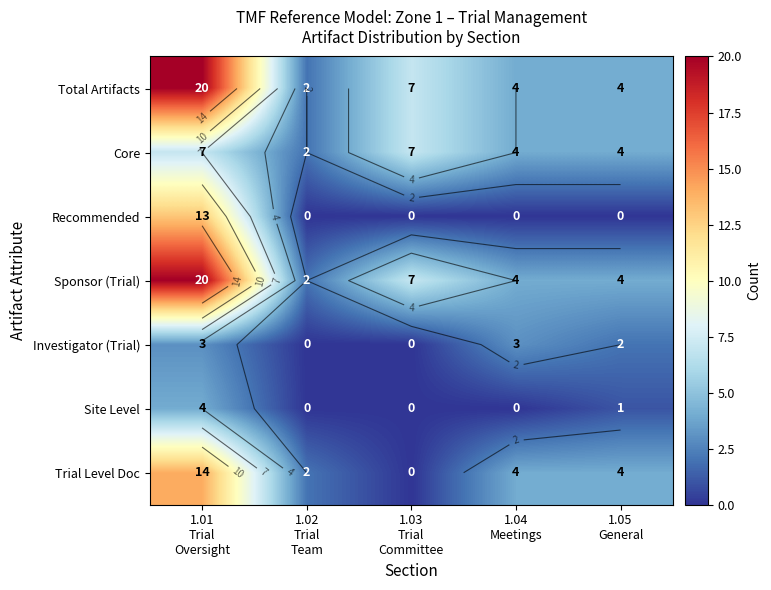

Is it true that Sponsor (Trial) equals 28 at 1.01 Trial Oversight?

False